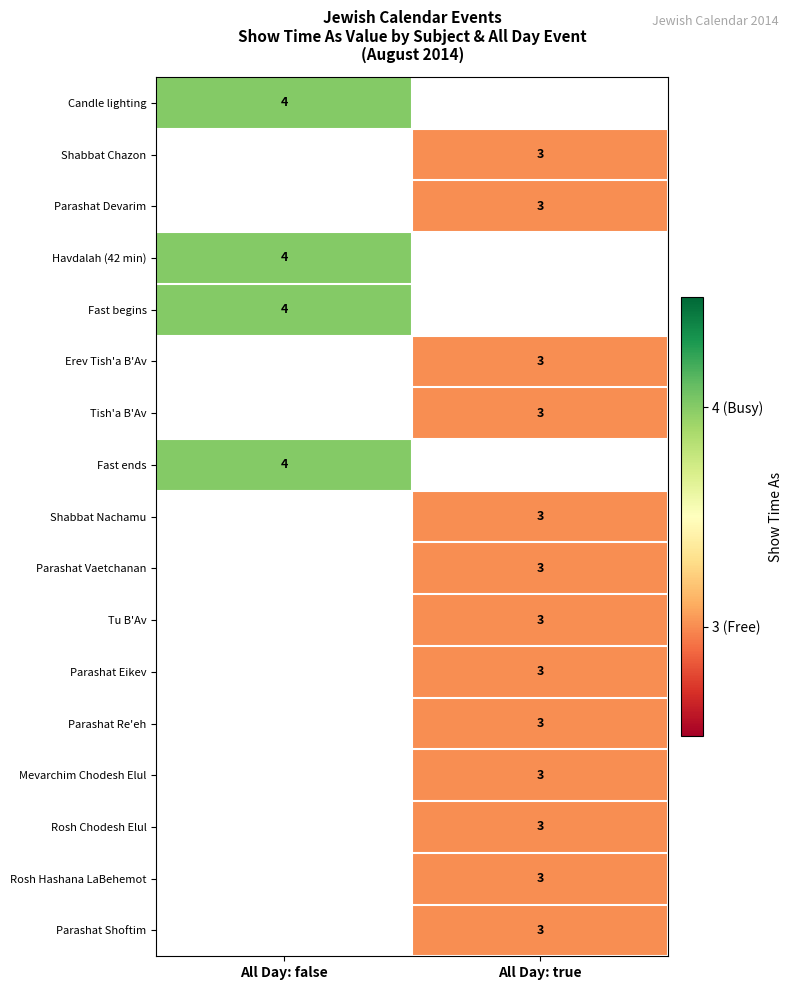

Is the value of Candle lighting at All Day: false greater than the value of Rosh Hashana LaBehemot at All Day: true?

Yes